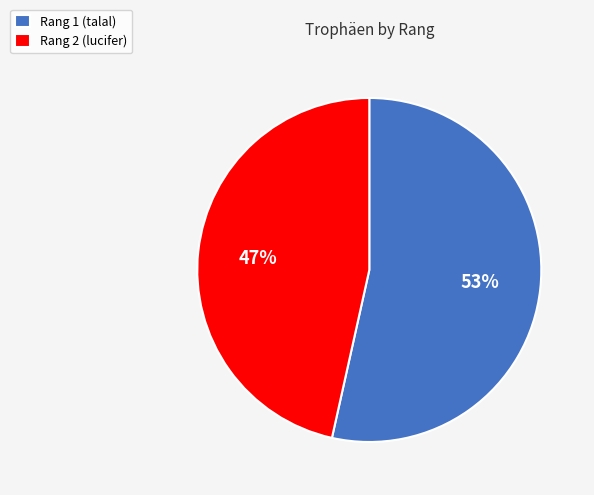

Is the sum of Rang 2 (lucifer) and Rang 1 (talal) greater than half?

Yes